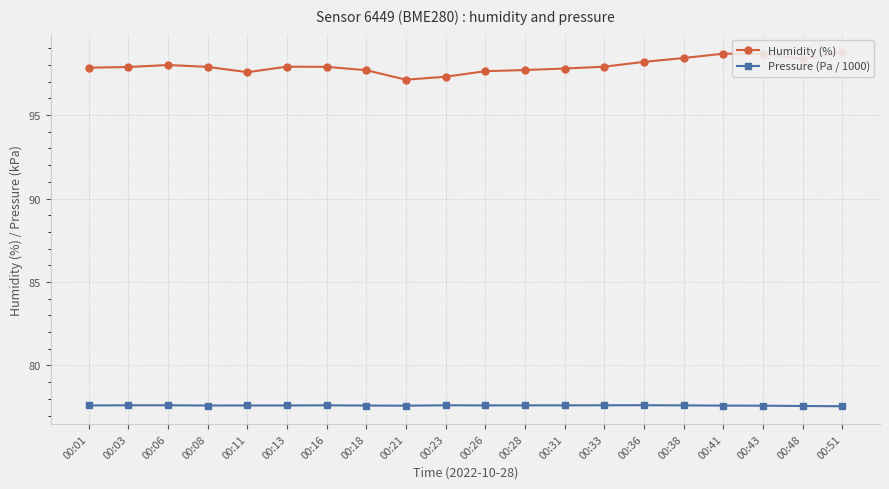

What is the value of the Humidity (%) point at the 9th from the left?

97.1